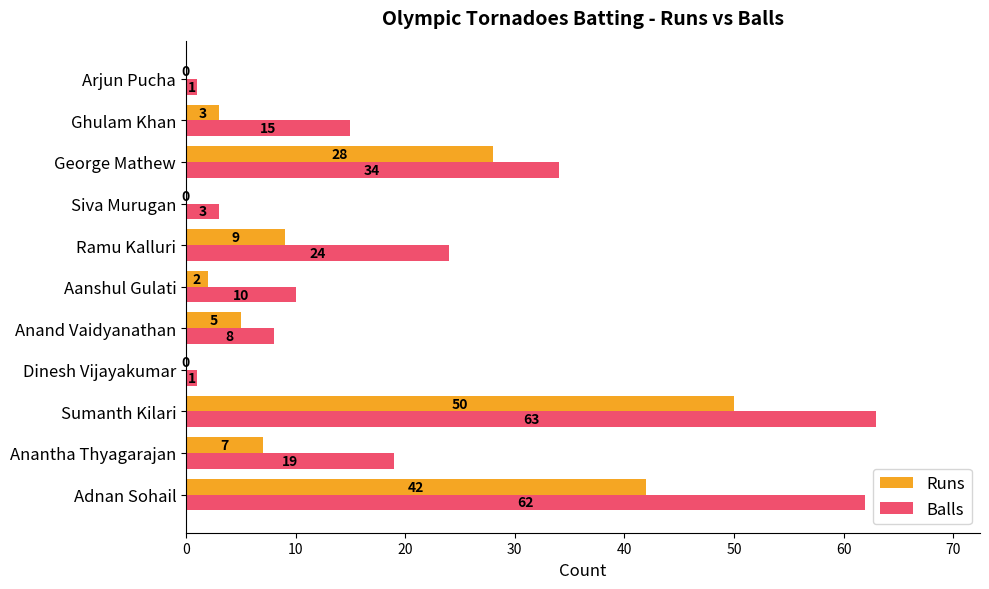

Is it true that Runs equals 2 at Anantha Thyagarajan?

False